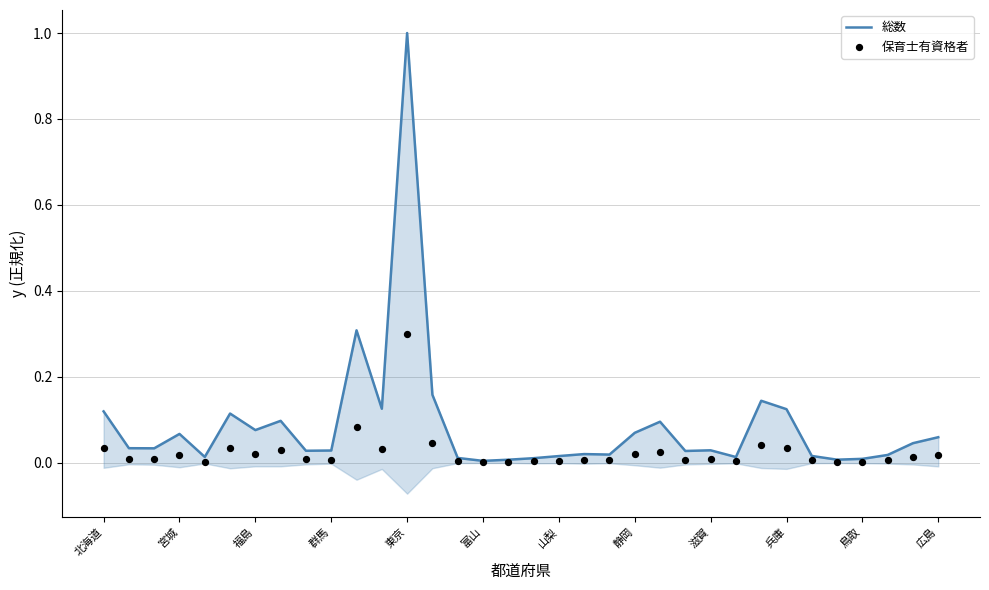

Is the value of 総数 at 31 greater than the value of 保育士有資格者 at 山梨?

No